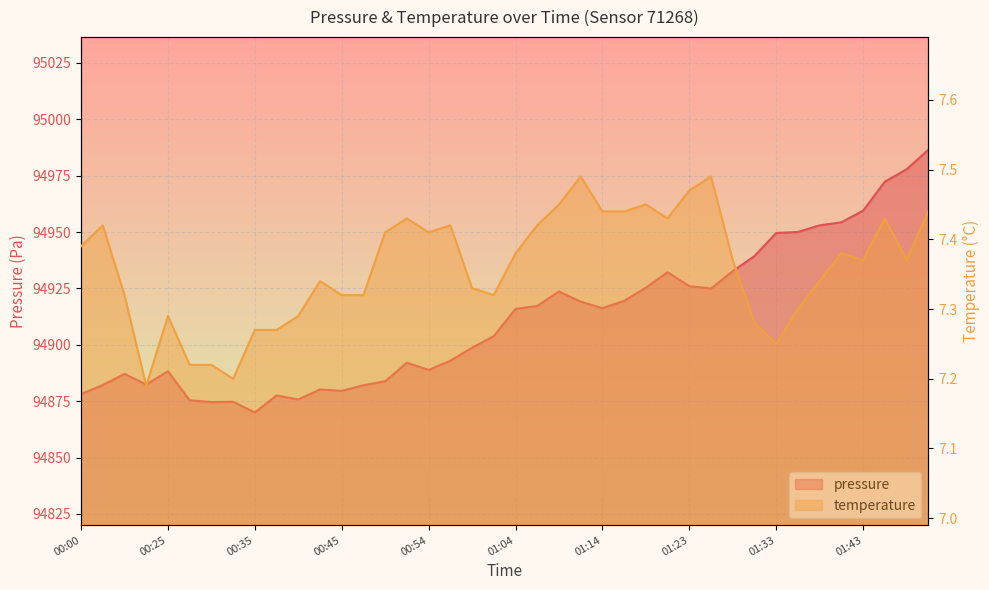

What is the spread (max minus min) of values at 00:25?

94881.0